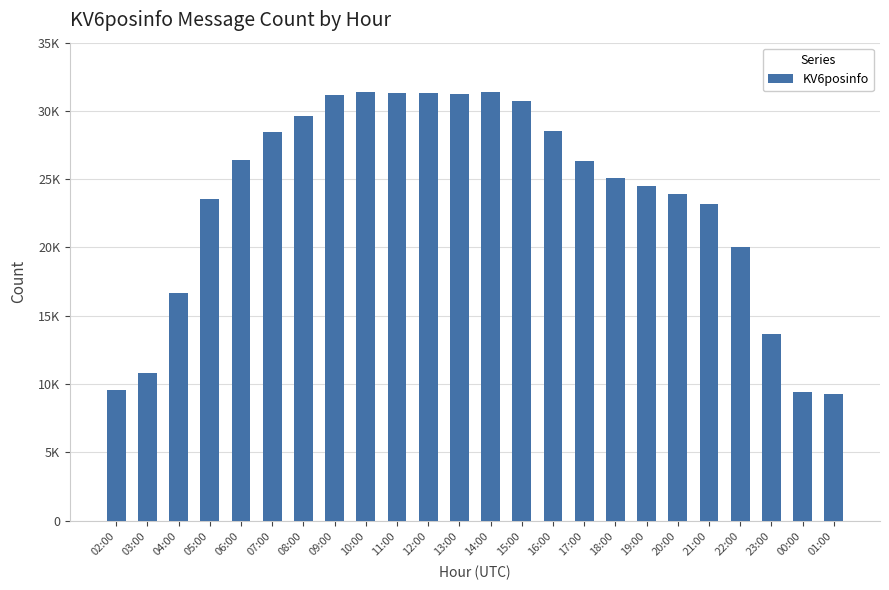

Are the bars horizontal?

No